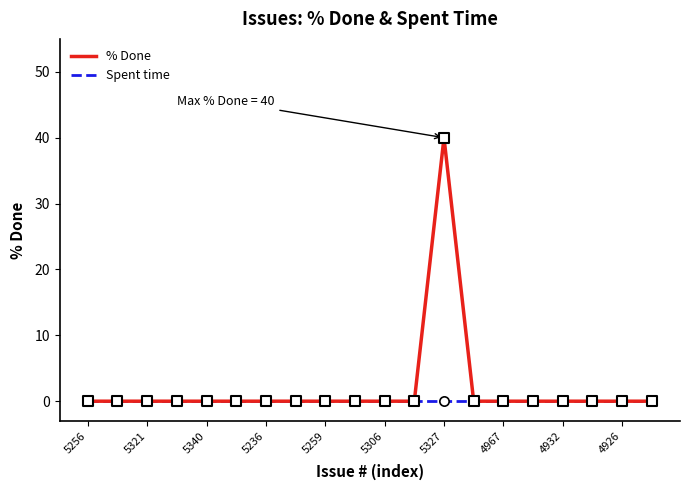

At how many categories does at least one series exceed 36?

1